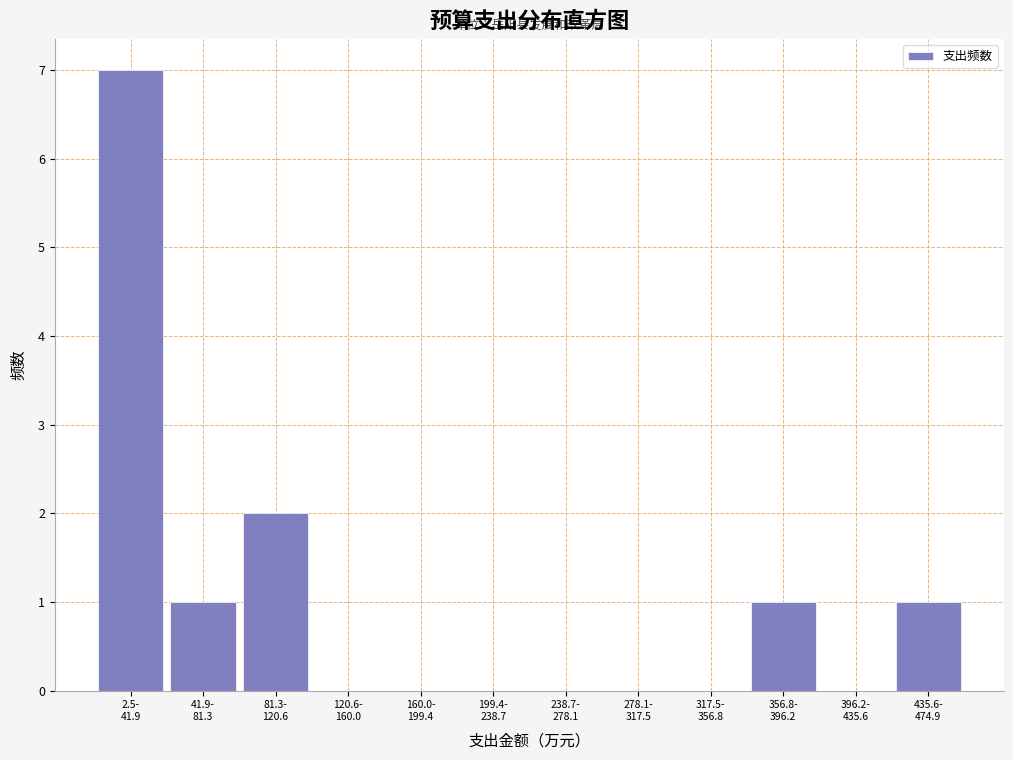

What is the maximum value shown in the chart?

7